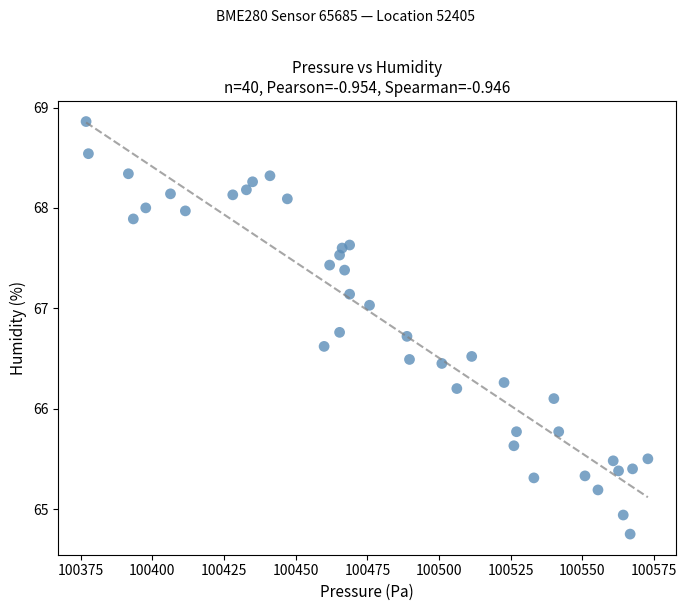

What Y value in the scatter plot is closest to 66?

66.1